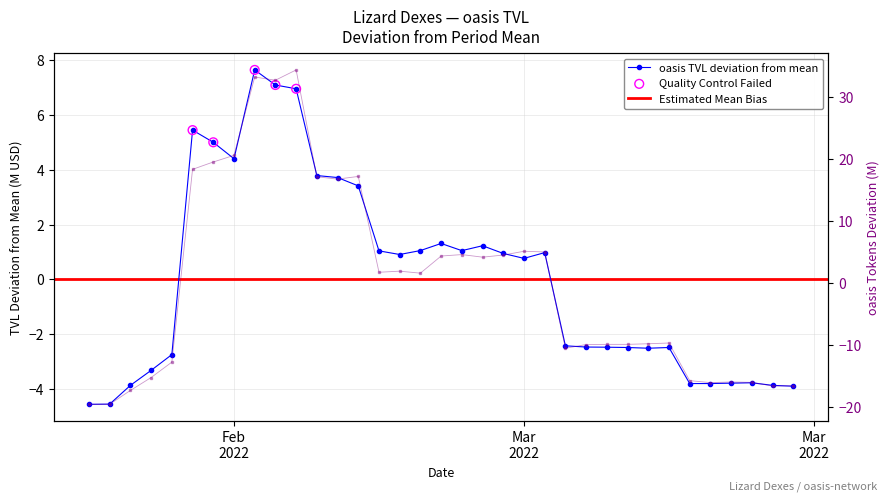

Is the value of Total TVL at 21/03/2022 greater than the value of oasis TVL at 21/03/2022?

No